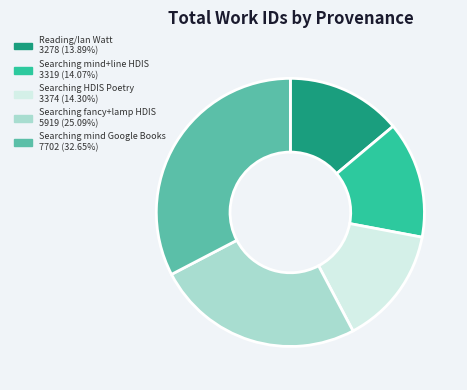

Approximately how many times larger is the value at Reading/Ian Watt 3278 (13.89%) compared to Searching HDIS Poetry 3374 (14.30%)?

1.0